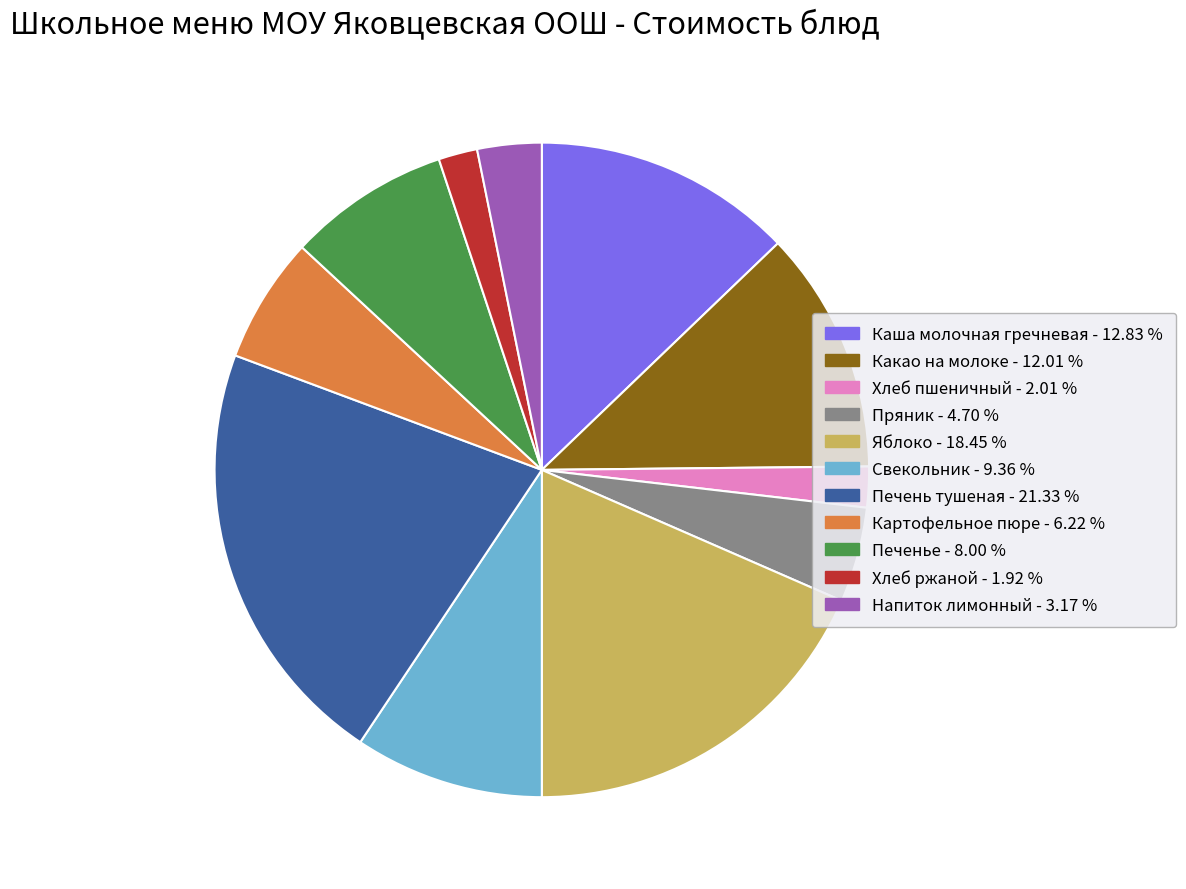

True or false: Каша молочная гречневая accounts for 7% of the total.

False